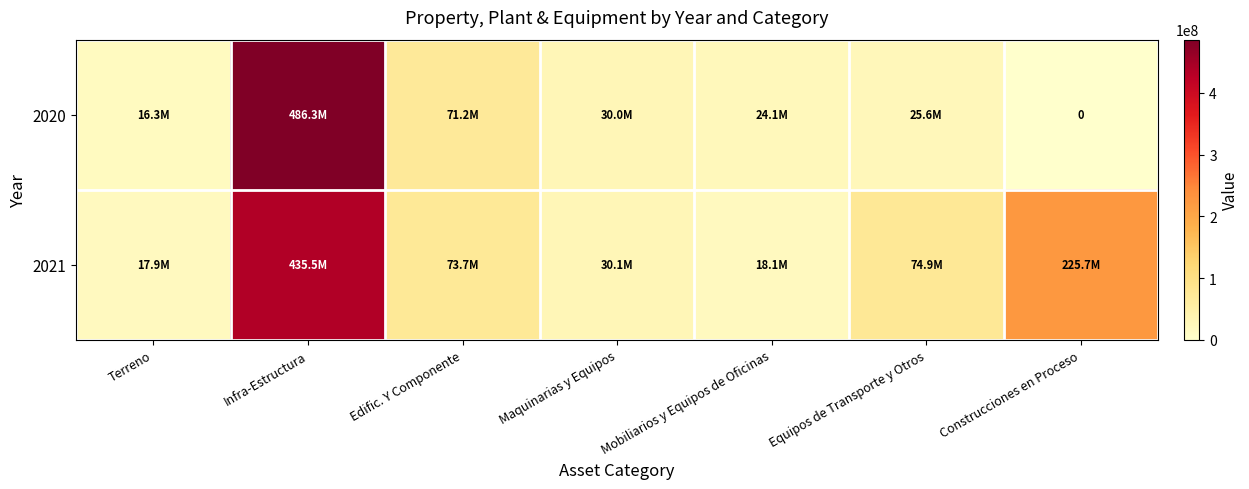

How many data points in 2020 are less than 25587817?

3